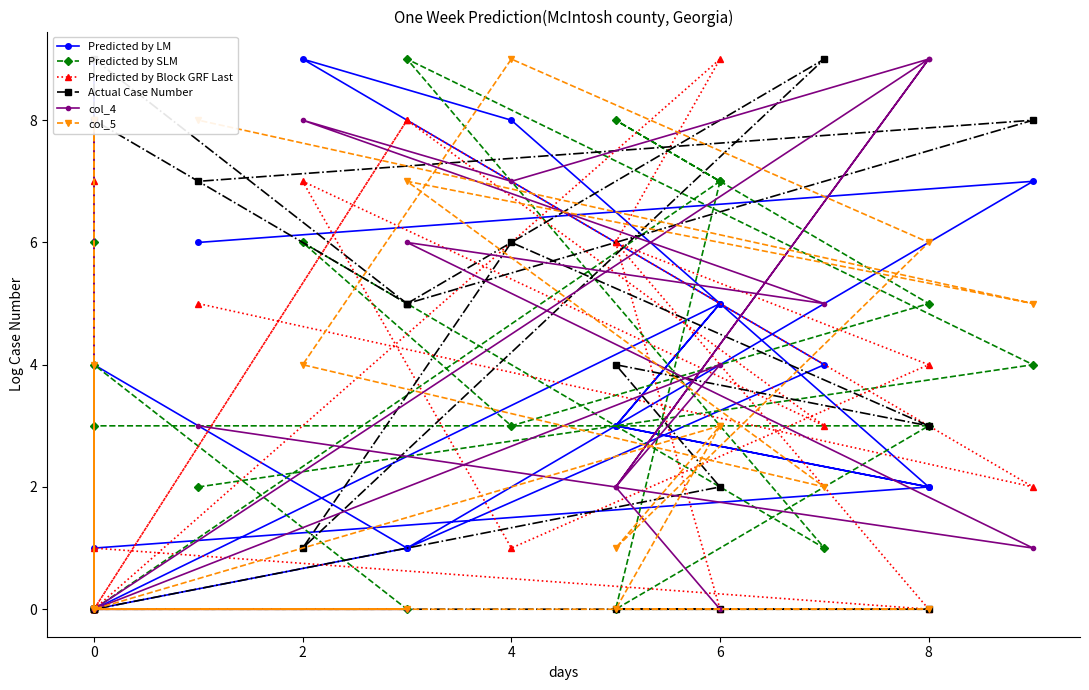

What are all the series names shown in the legend?

Predicted by LM, Predicted by SLM, Predicted by Block GRF Last, Actual Case Number, col_4, col_5